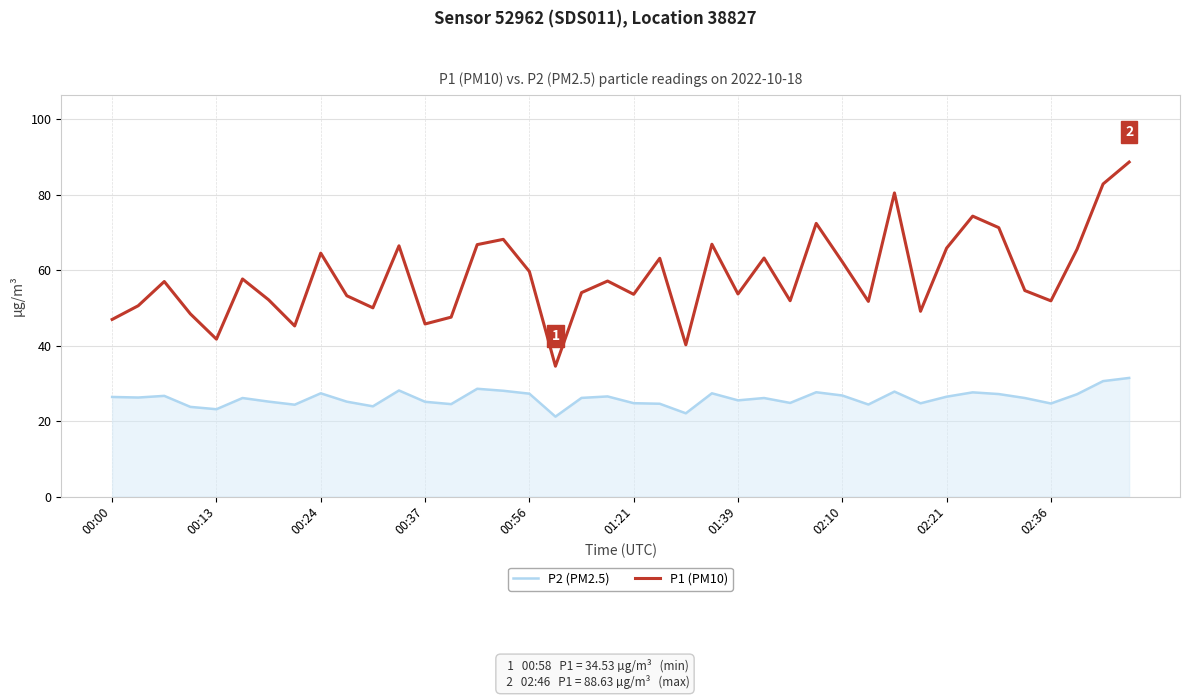

Which series has the largest total across all categories?

P1 (PM10)